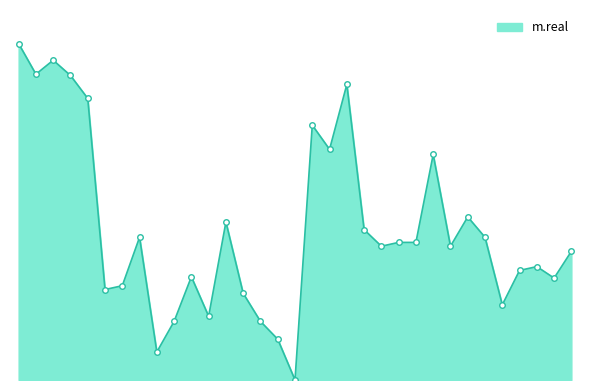

Does the chart have visible grid lines?

No